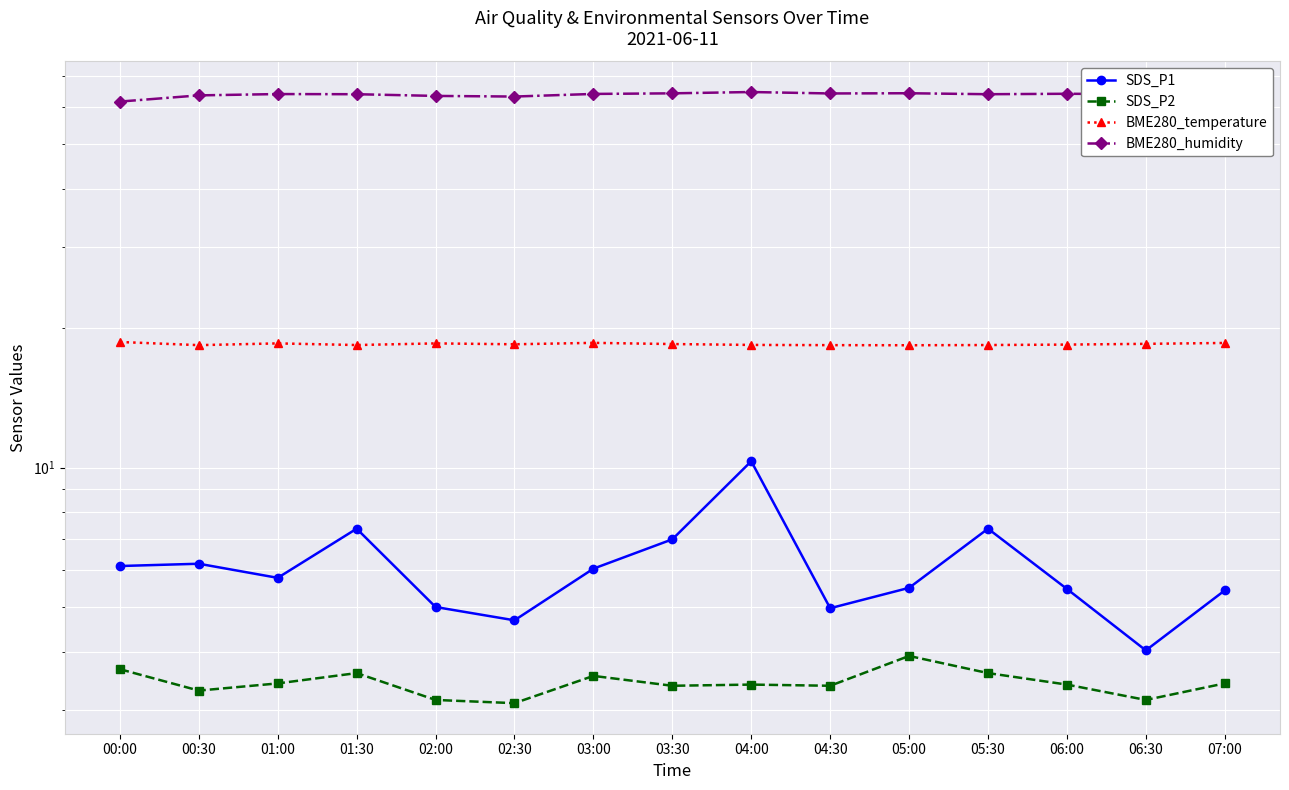

Between 00:30 and 03:00, which series saw the biggest shift?

BME280_humidity